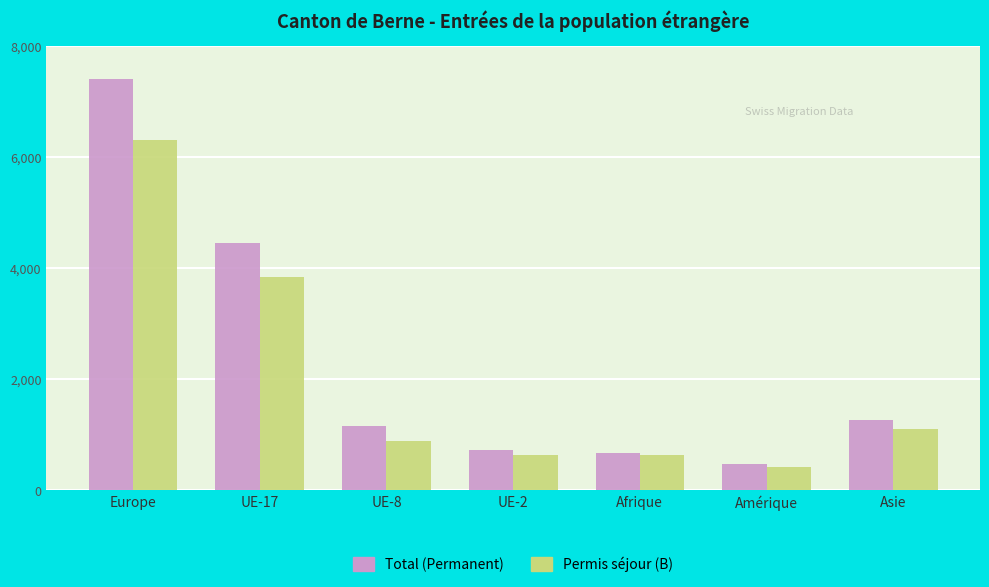

At which label is Permis séjour (B) closest to 3361?

UE-17